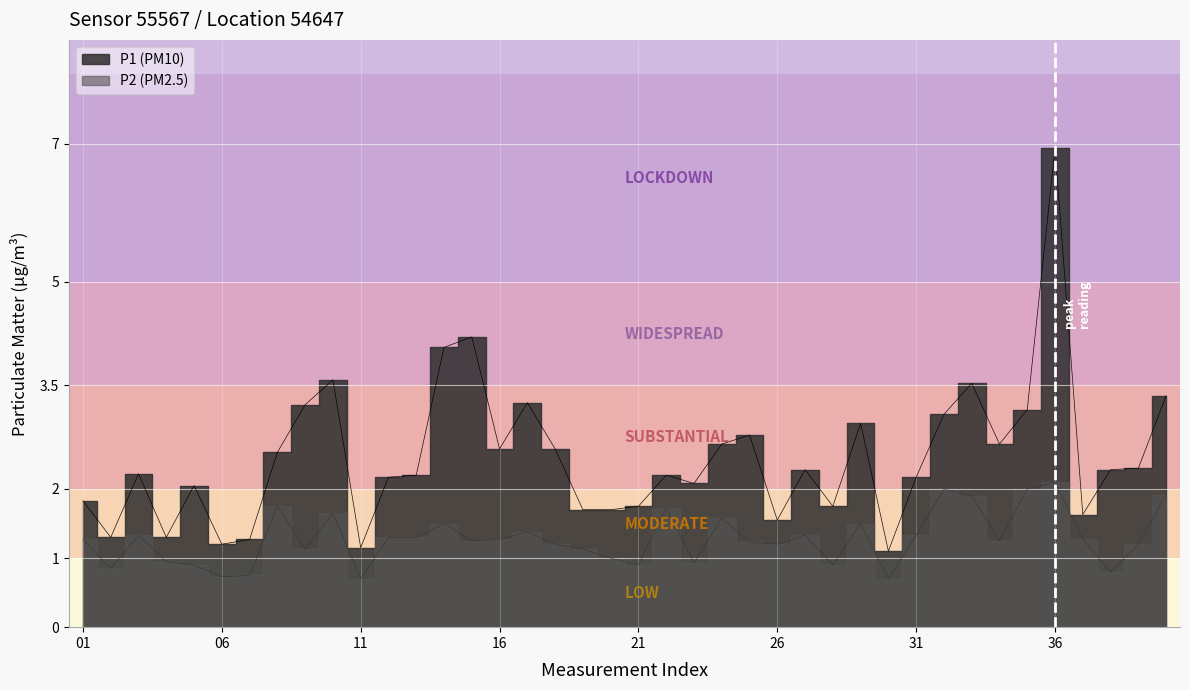

Between 14 and 32, which series saw the biggest shift?

P1